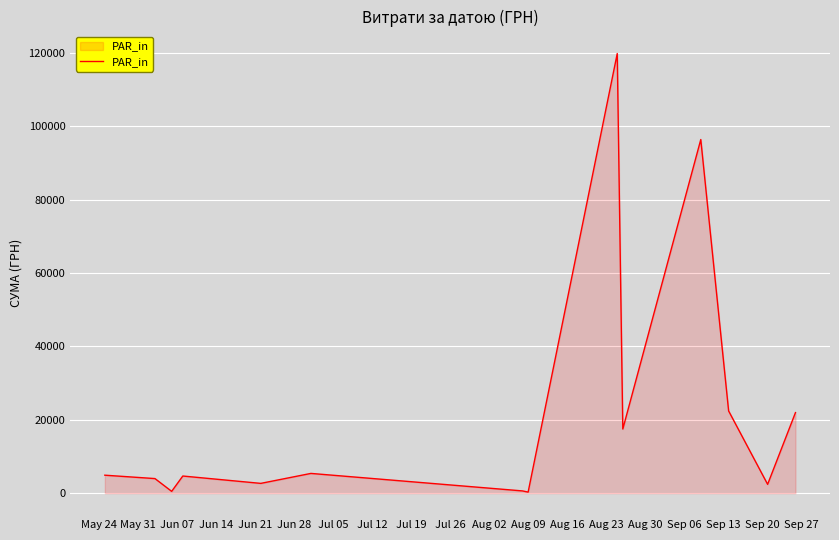

What is the greatest value displayed?

119800.0